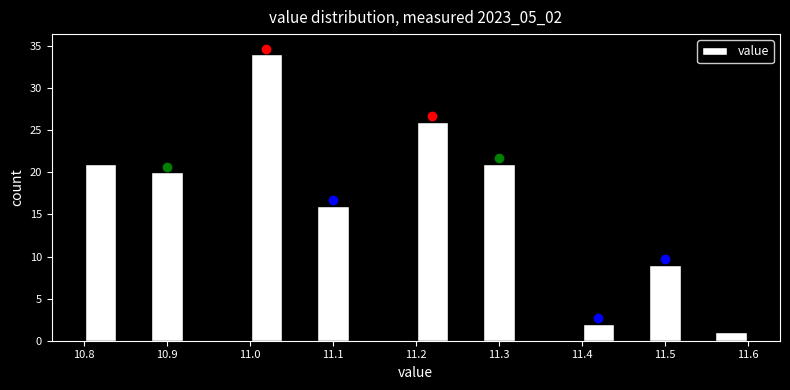

Reading left to right, transcribe this chart: for each bar, give the range it covers on the x-axis and its height. The values are not printed on the chart, so give them approximately, as read against the axis.

10.80 to 10.84: 21
10.84 to 10.88: 0
10.88 to 10.92: 20
10.92 to 10.96: 0
10.96 to 11.00: 0
11.00 to 11.04: 34
11.04 to 11.08: 0
11.08 to 11.12: 16
11.12 to 11.16: 0
11.16 to 11.20: 0
11.20 to 11.24: 26
11.24 to 11.28: 0
11.28 to 11.32: 21
11.32 to 11.36: 0
11.36 to 11.40: 0
11.40 to 11.44: 2
11.44 to 11.48: 0
11.48 to 11.52: 9
11.52 to 11.56: 0
11.56 to 11.60: 1